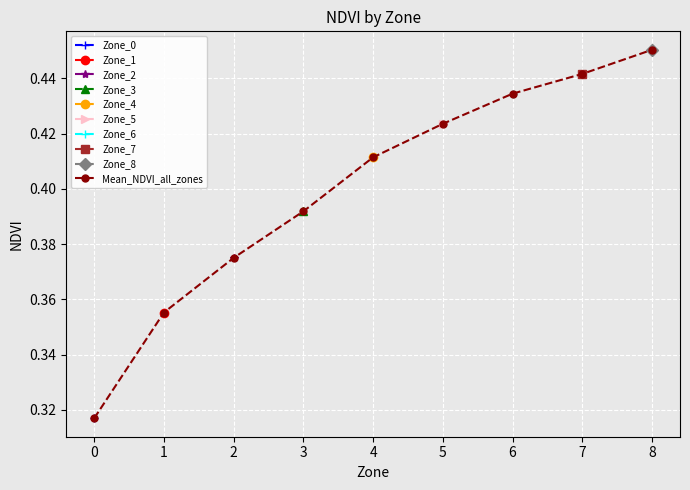

How many data points does each series have?

9